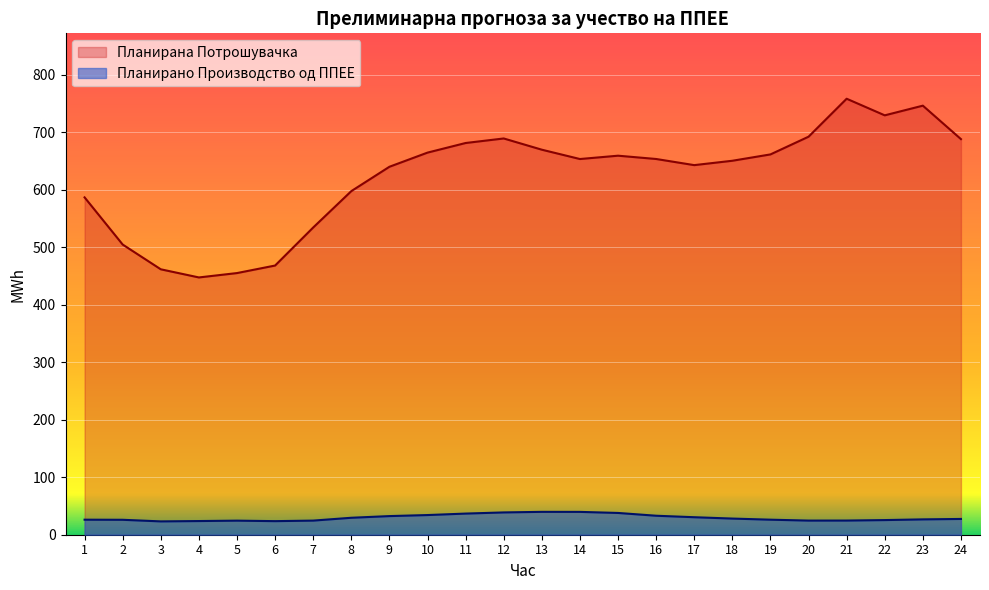

Rank the series by their maximum value, from highest to lowest.

Планирана Потрошувачка, Планирано Производство од ППЕЕ